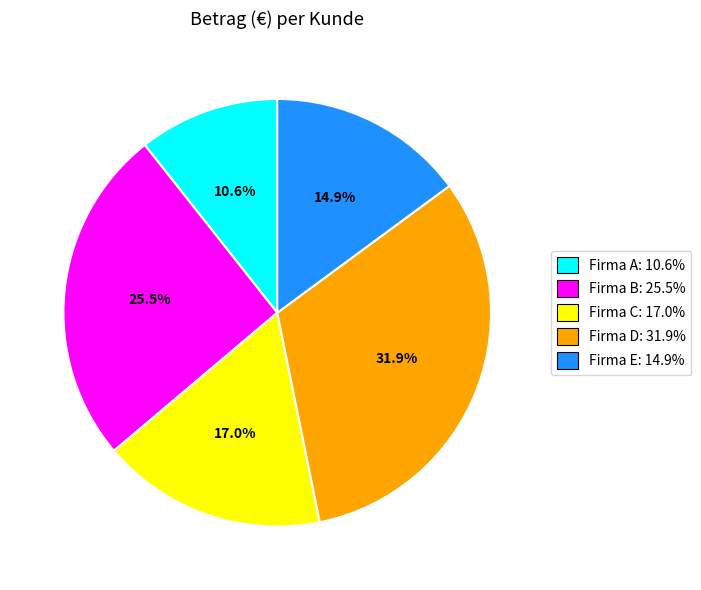

What is the ratio of the value at Firma E to the value at Firma B?

0.6